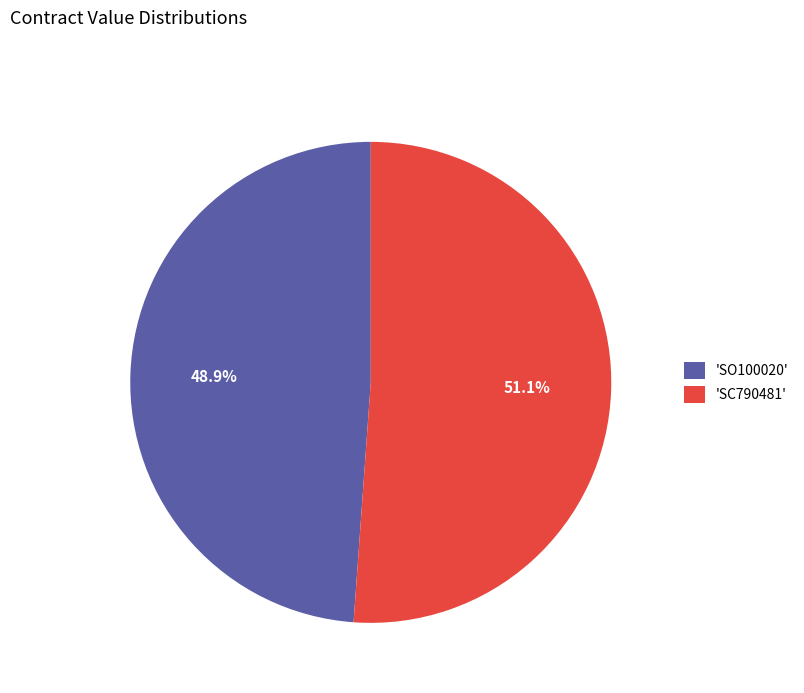

What is the ratio of the value at 'SC790481' to the value at 'SO100020'?

1.0